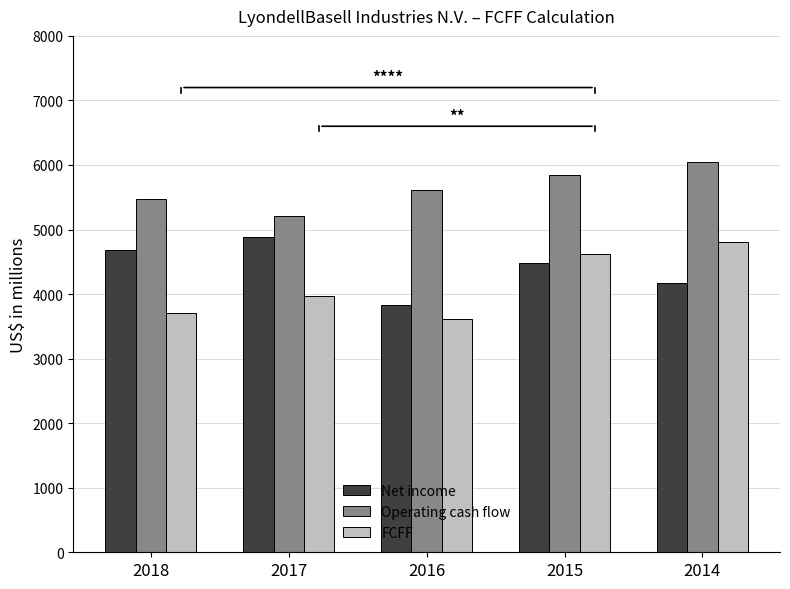

The FCFF series shows 6296 at 2016. True or false?

False